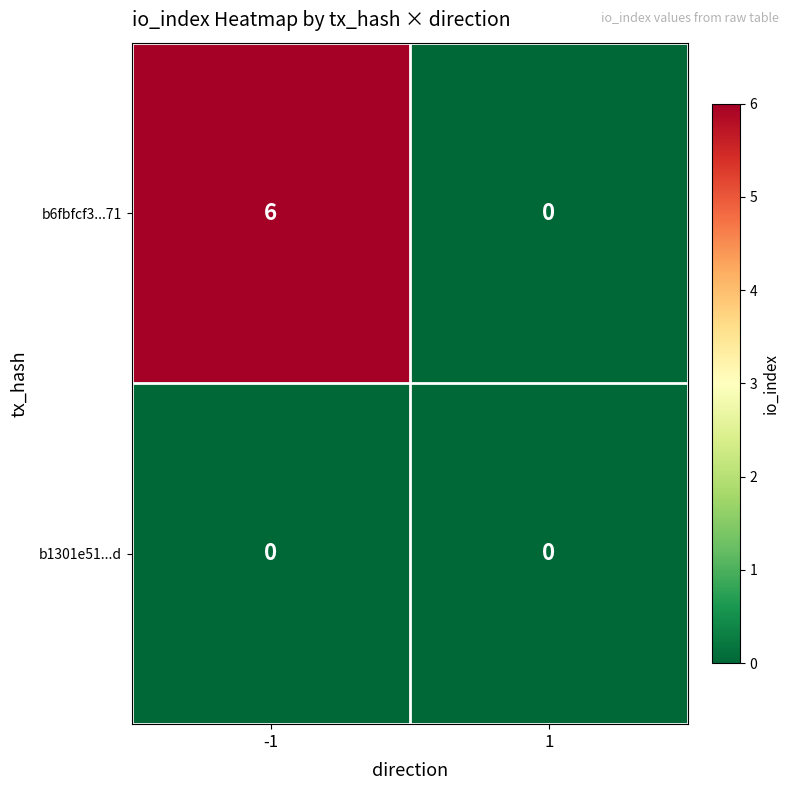

Rank the series by their average value, from highest to lowest.

b6fbfcf3...71, b1301e51...d